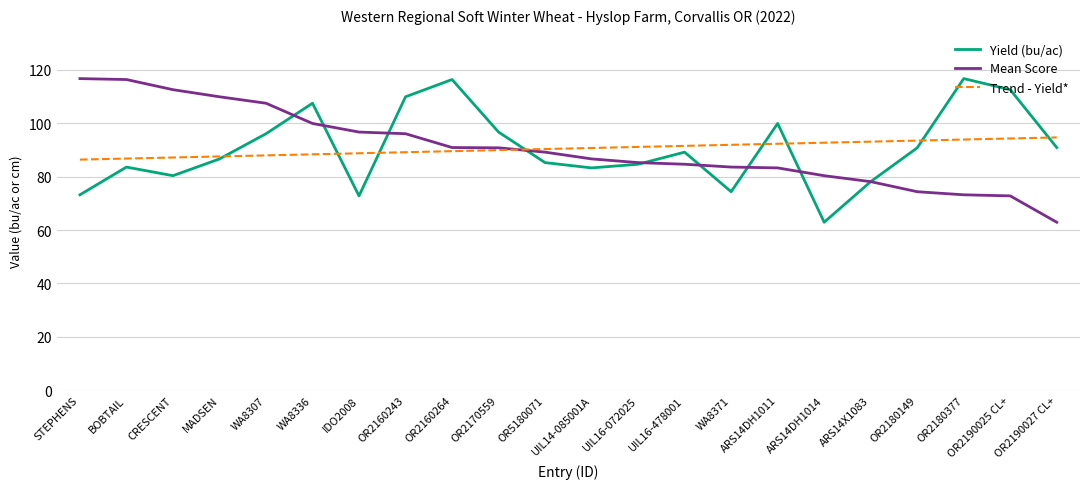

Between STEPHENS and ARS14DH1014, which series saw the biggest shift?

Mean Score